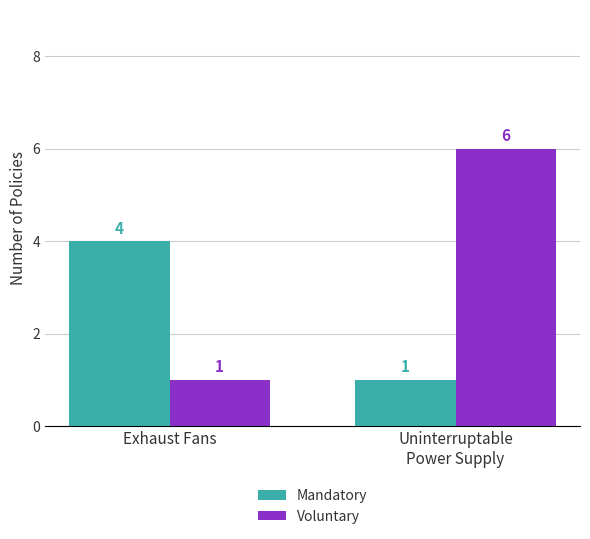

What are all the series names shown in the legend?

Mandatory, Voluntary